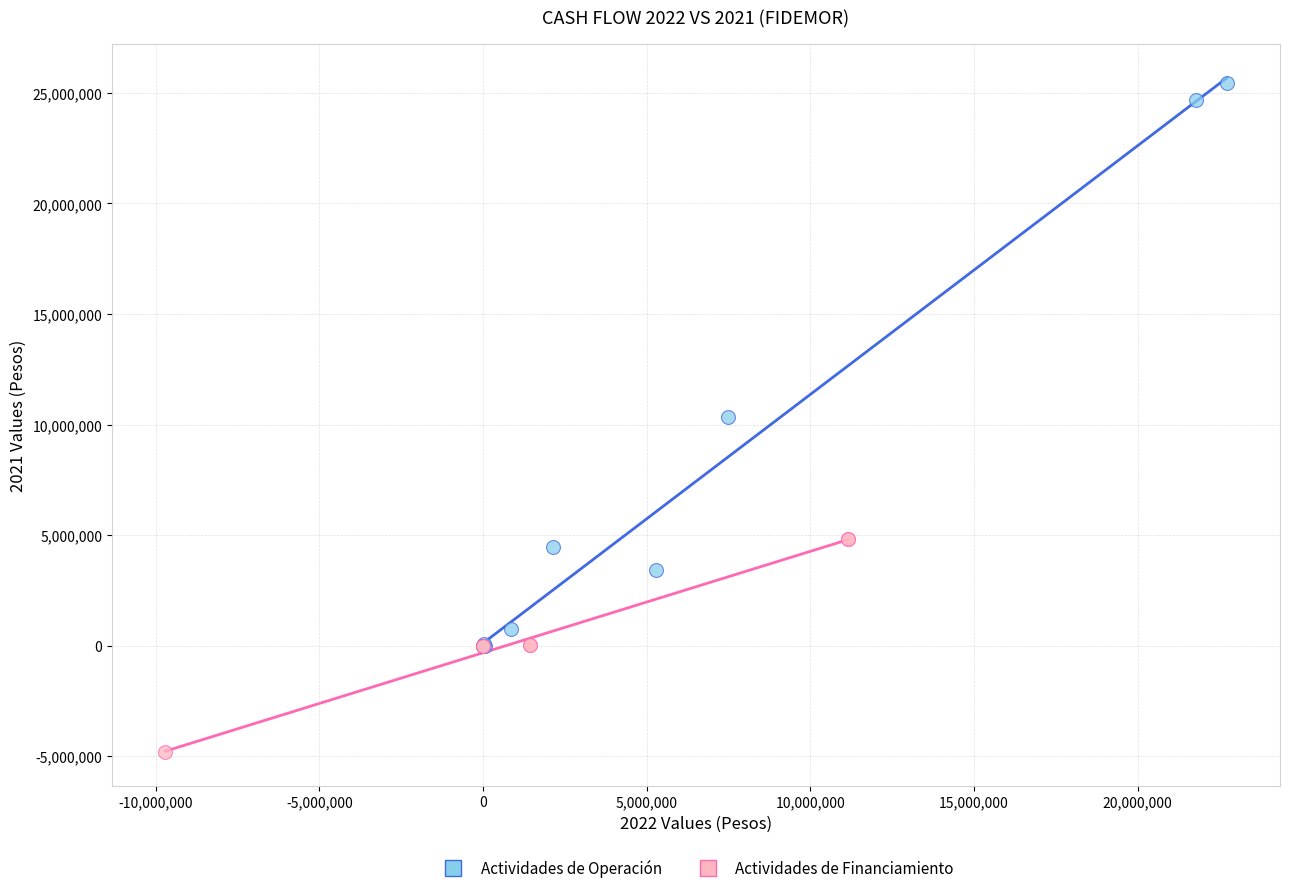

Which series contains the lowest Y value?

Actividades de Financiamiento